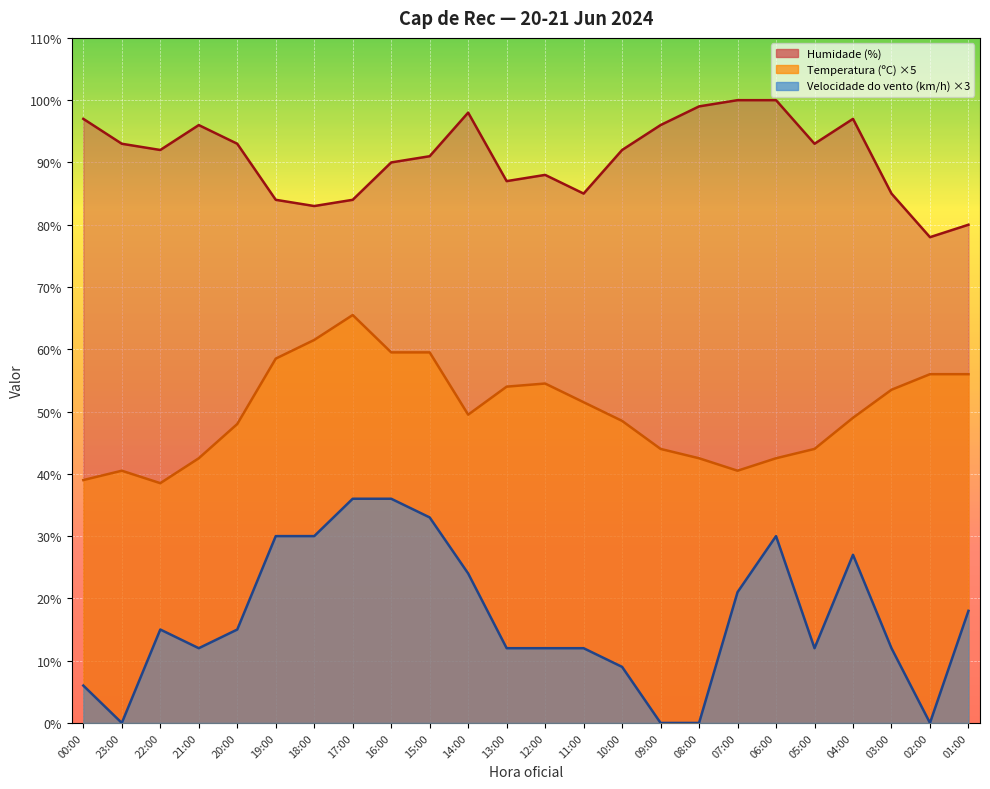

At which category is the sum across all series the highest?

17:00